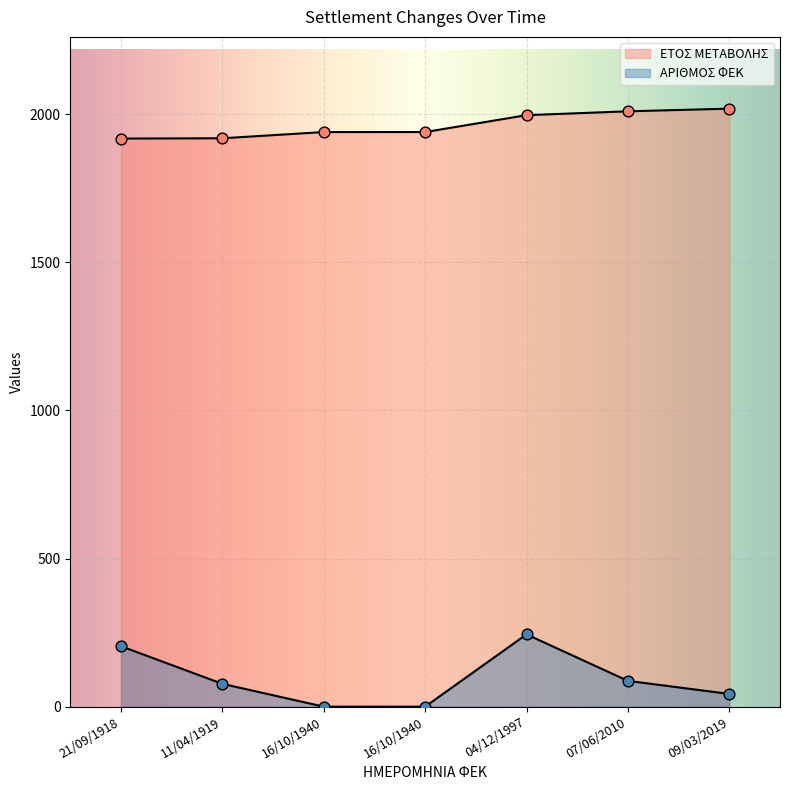

Which series has the widest spread of Y values?

ΑΡΙΘΜΟΣ ΦΕΚ